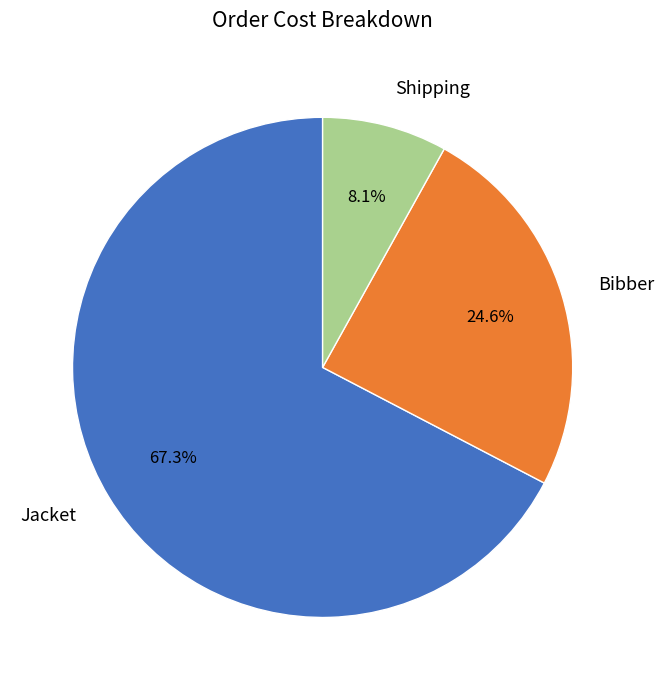

Which slice represents more than half of the pie?

Jacket